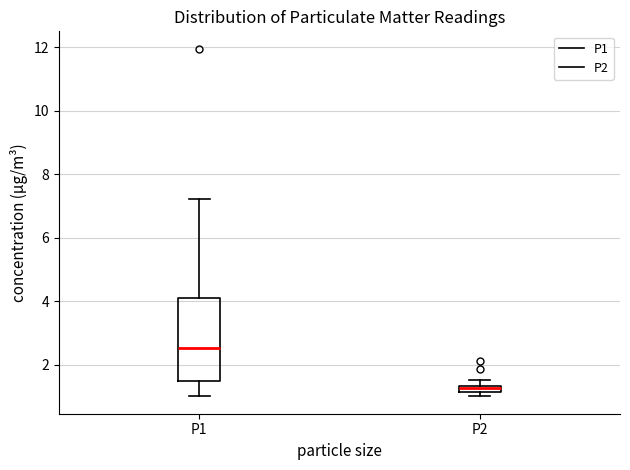

Which box is the tallest, from its lower edge to its upper edge?

P1